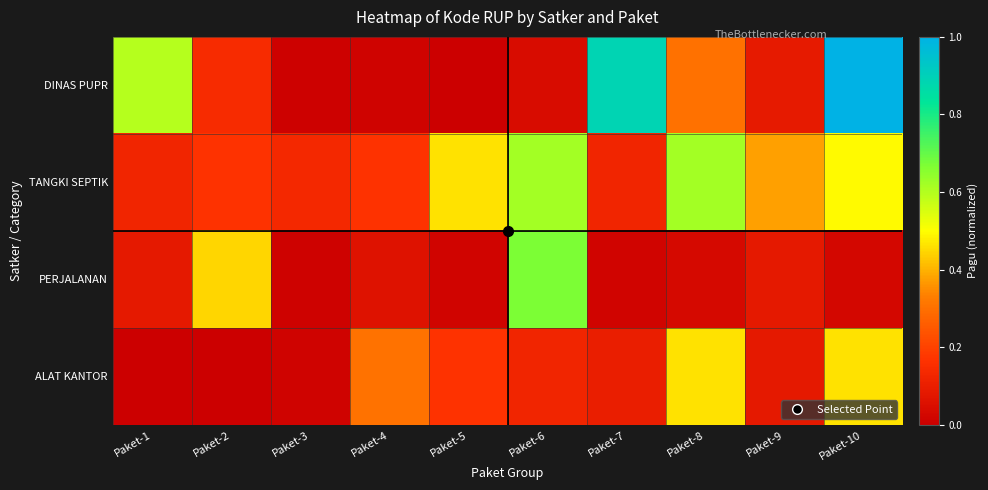

Reading left to right, extract all data points from this chart.

DINAS PUPR: Paket-1=0.6	Paket-2=0.1	Paket-3=0.0	Paket-4=0.0	Paket-5=0.0	Paket-6=0.0	Paket-7=0.9	Paket-8=0.3	Paket-9=0.1	Paket-10=1.0
TANGKI SEPTIK: Paket-1=0.1	Paket-2=0.2	Paket-3=0.1	Paket-4=0.2	Paket-5=0.5	Paket-6=0.6	Paket-7=0.1	Paket-8=0.6	Paket-9=0.4	Paket-10=0.5
PERJALANAN: Paket-1=0.1	Paket-2=0.4	Paket-3=0.0	Paket-4=0.1	Paket-5=0.0	Paket-6=0.7	Paket-7=0.0	Paket-8=0.0	Paket-9=0.1	Paket-10=0.0
ALAT KANTOR: Paket-1=0.0	Paket-2=0.0	Paket-3=0.0	Paket-4=0.3	Paket-5=0.2	Paket-6=0.1	Paket-7=0.1	Paket-8=0.5	Paket-9=0.1	Paket-10=0.5